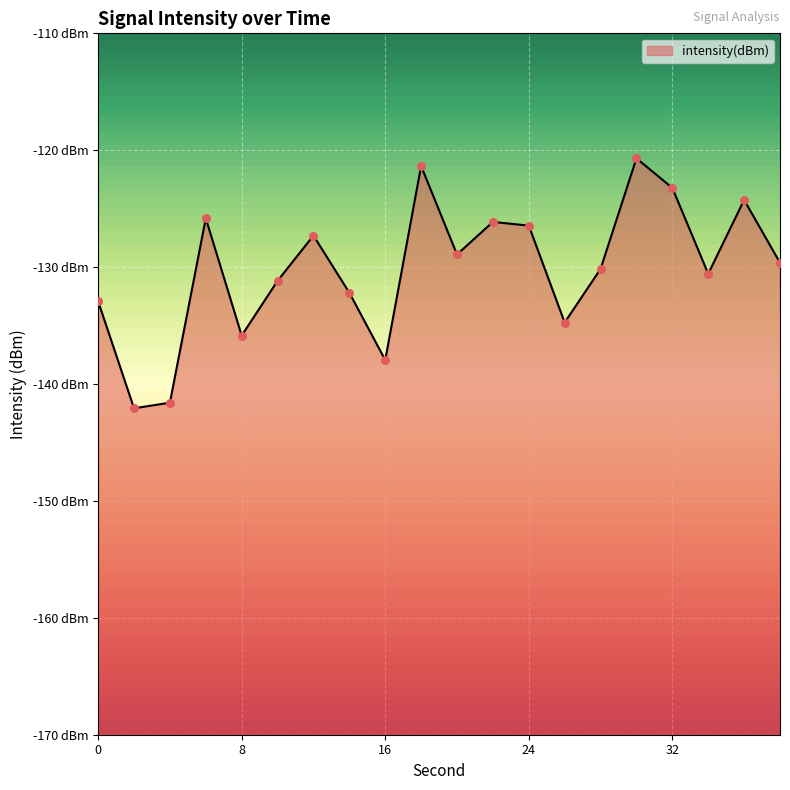

What is the change in value from 34 to 36?

+6.3